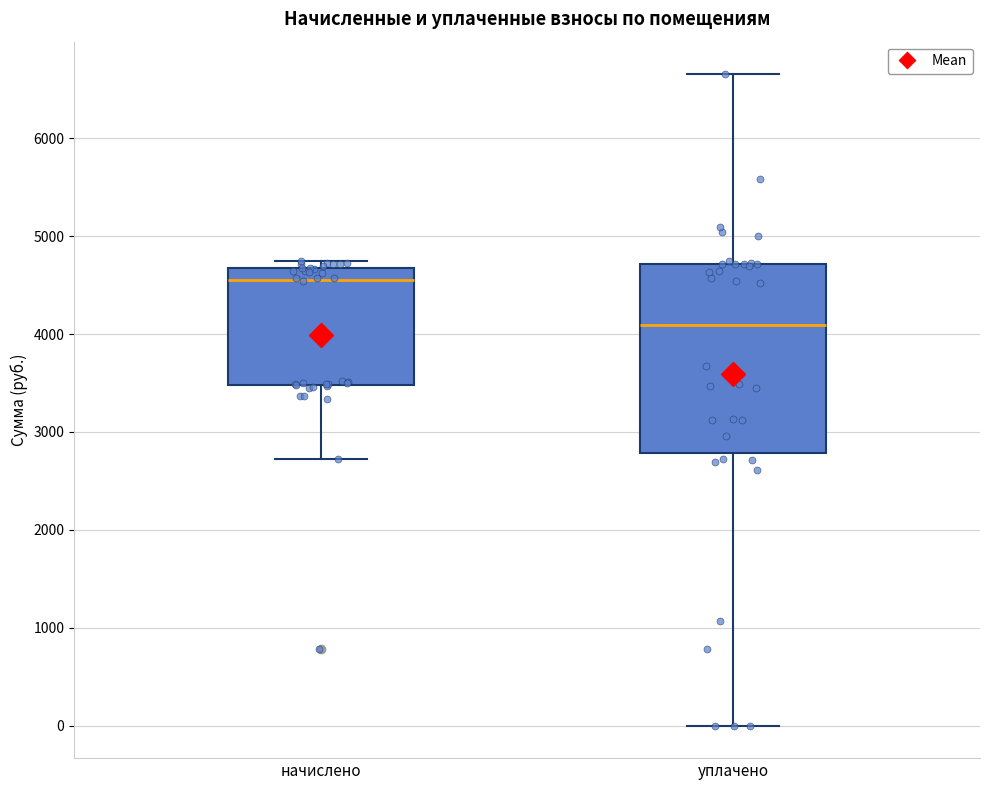

Which box is the tallest, from its lower edge to its upper edge?

уплачено